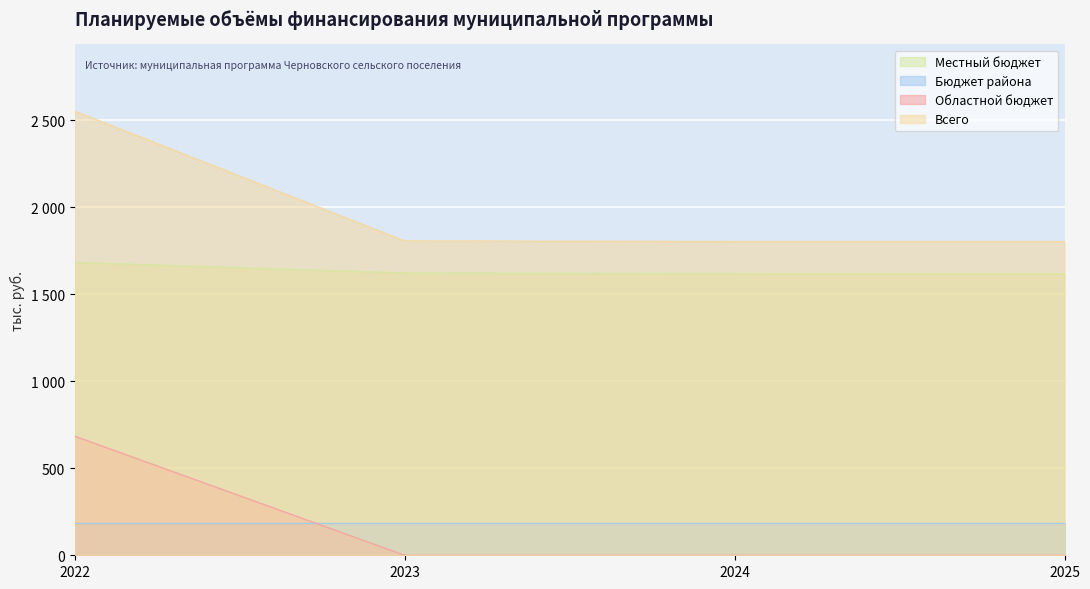

Rank the series by their maximum value, from highest to lowest.

Всего, Местный бюджет, Областной бюджет, Бюджет района